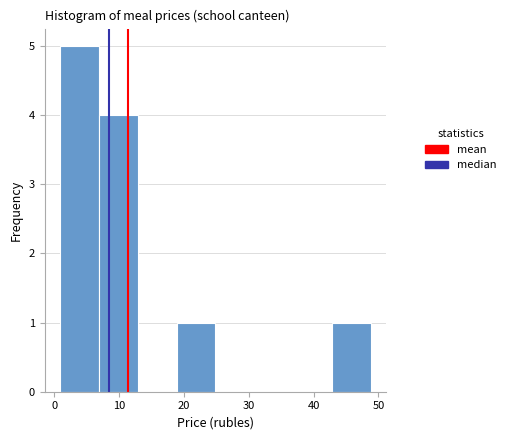

Over which range of the x-axis is the bar tallest?

1 to 7